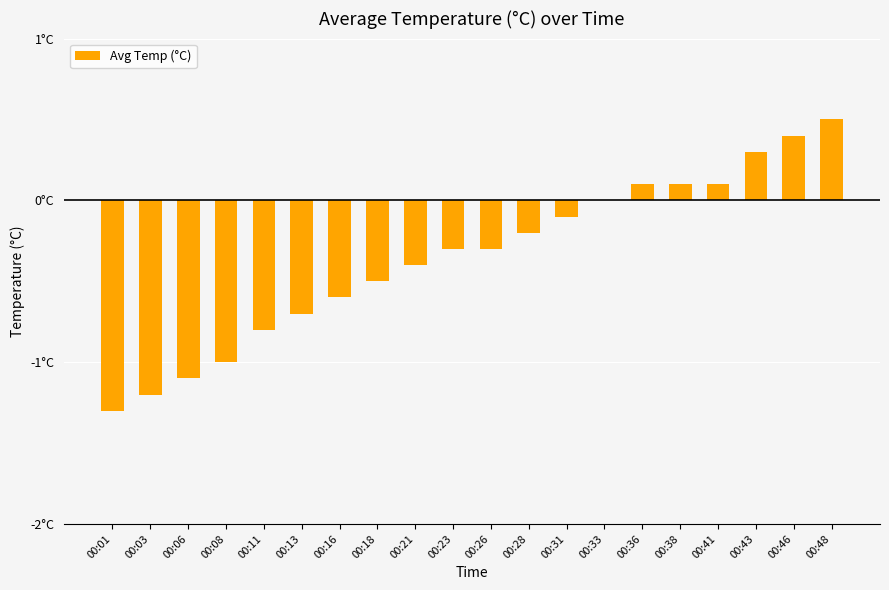

What is the sum of all values?

-7.0